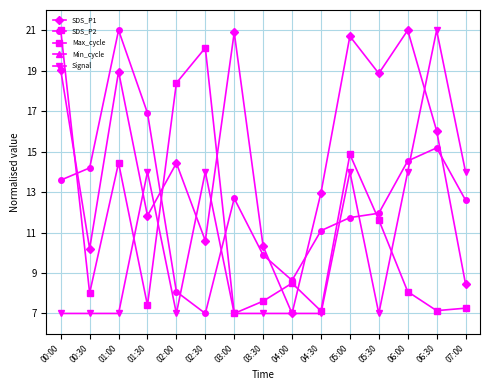

At which category is the sum across all series the highest?

01:00